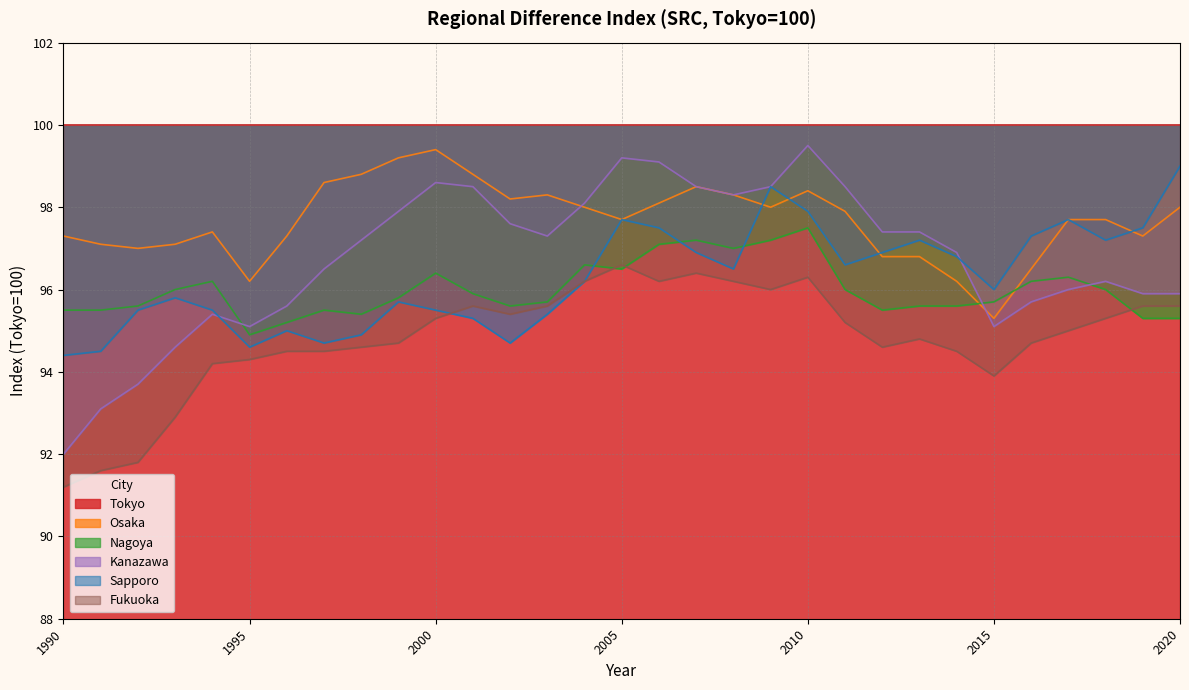

Where do Sapporo and Osaka first cross each other?

2008 and 2009